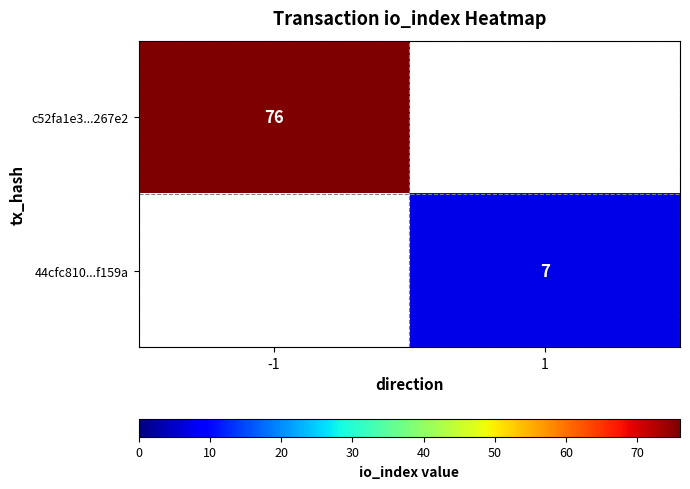

The 44cfc810...f159a series shows 12 at 1. True or false?

False